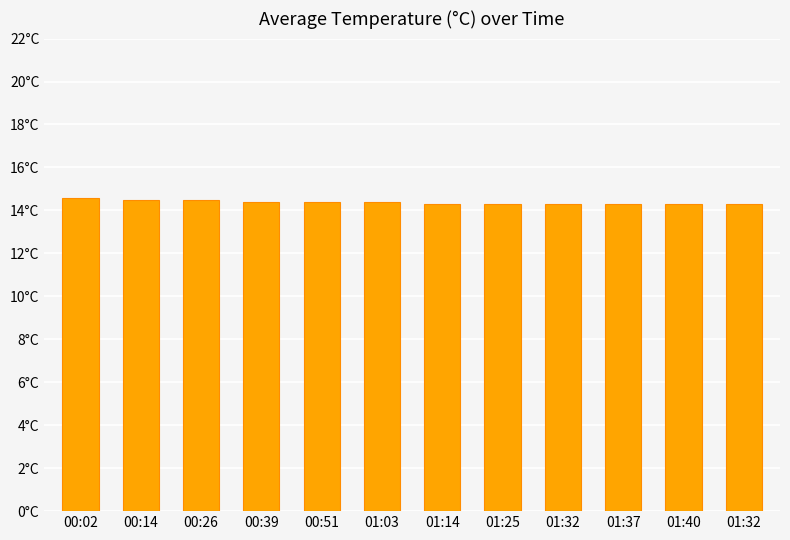

Are the bars horizontal?

No